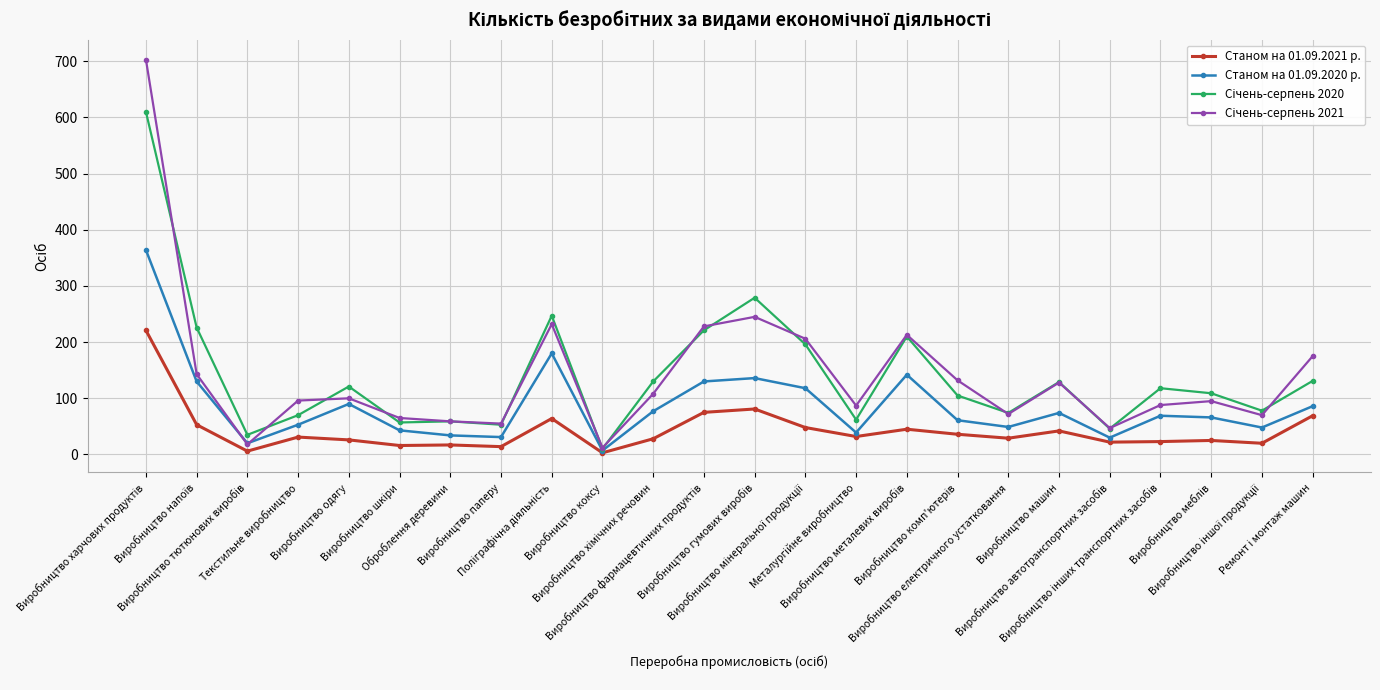

What is the greatest value displayed?

703